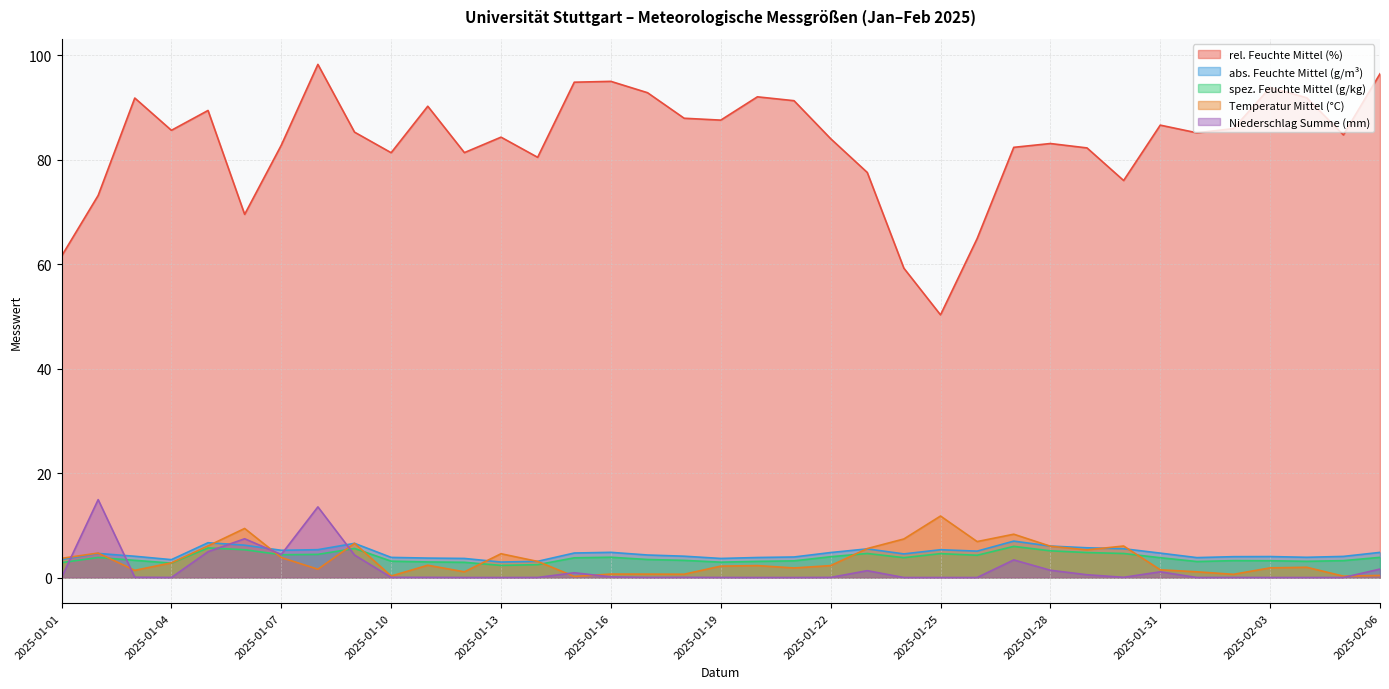

How many values in the abs. Feuchte Mittel (g/m³) series are below 4?

13